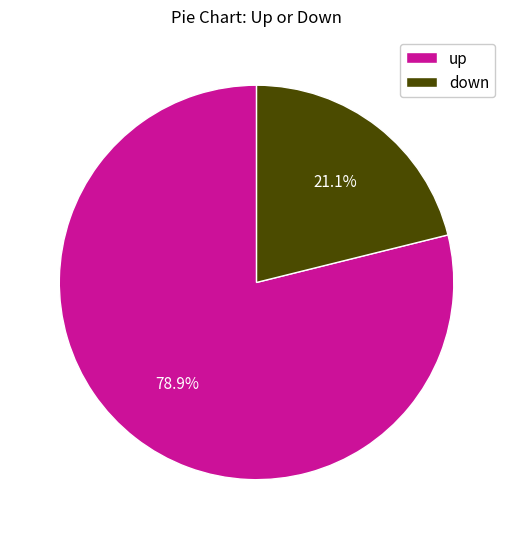

To the nearest percent, what is the average slice percentage?

50%